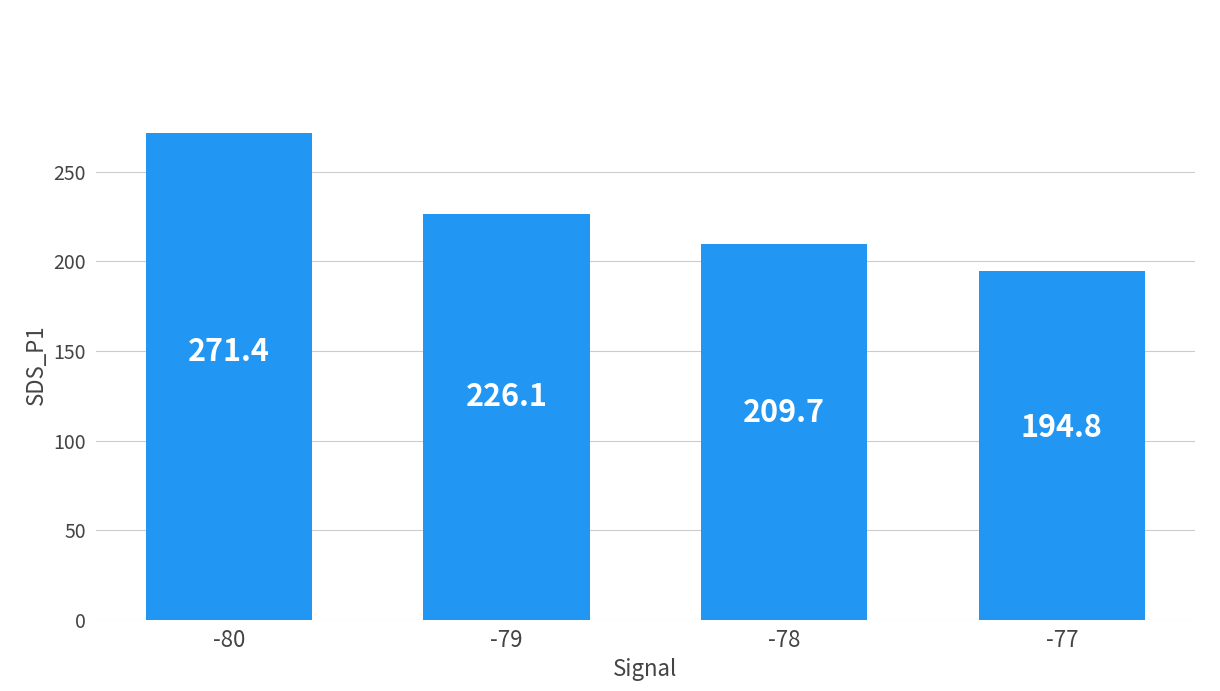

The value at -78 is 353.9. True or false?

False